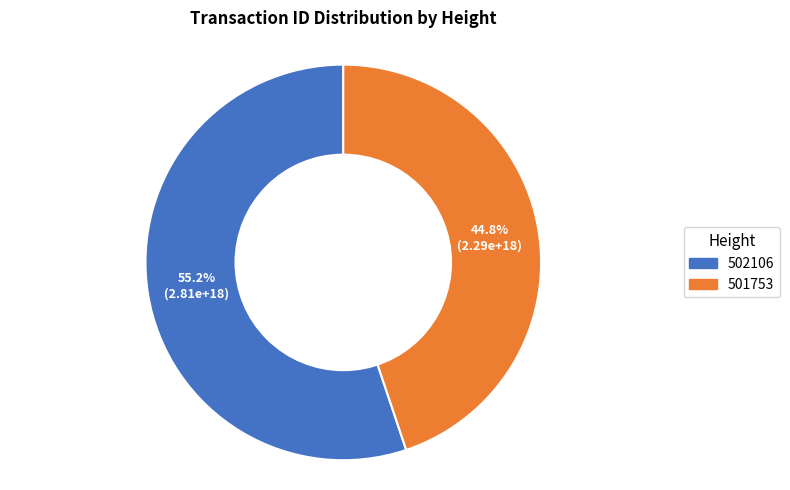

Count the number of slices in the pie.

2